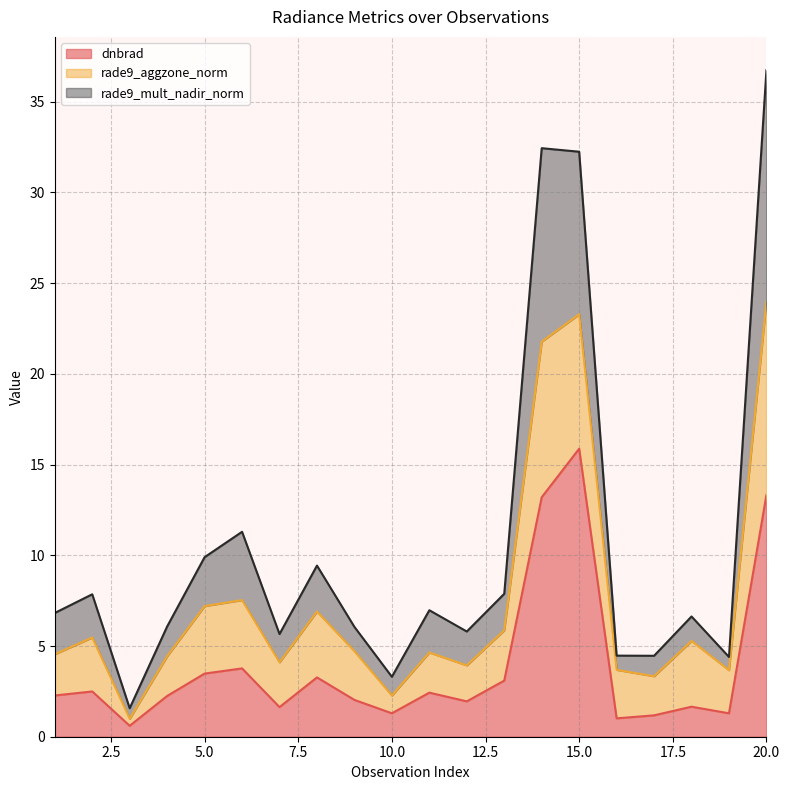

At which category is the sum across all series the highest?

20.0